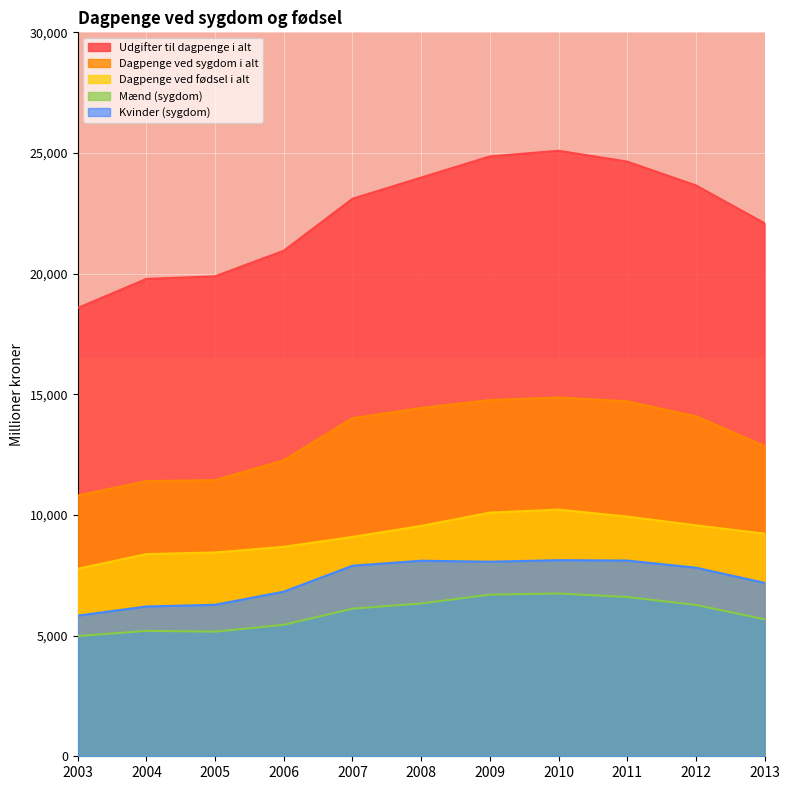

Which series has the widest spread of values?

Udgifter til dagpenge i alt